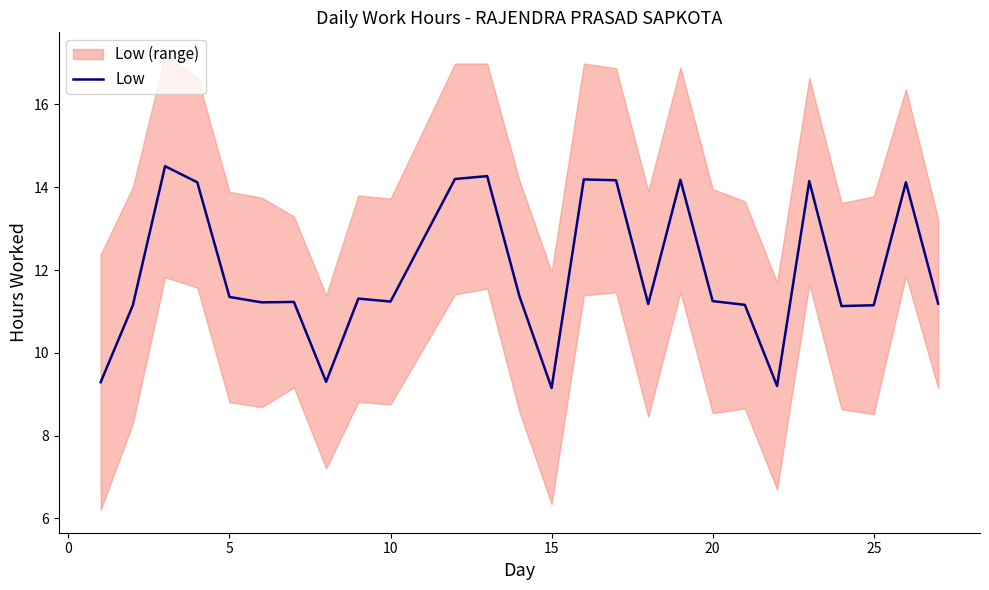

What is the difference between the maximum and second lowest values?

5.3